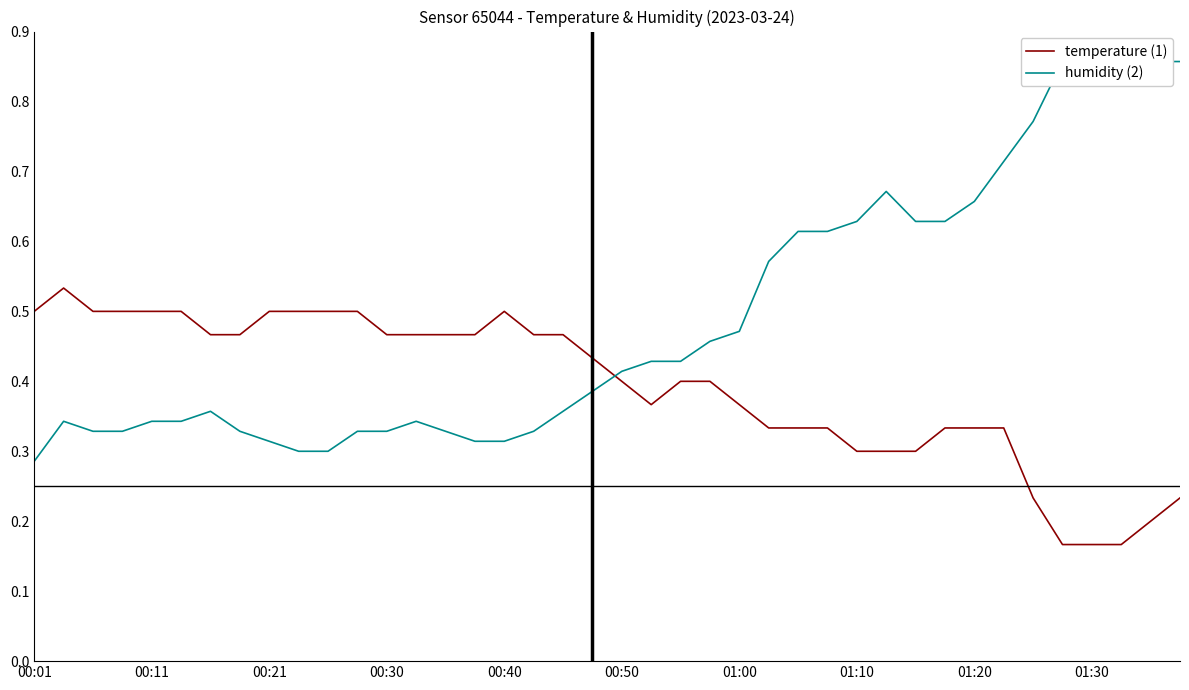

Which series ends up on top after the final intersection of humidity (2) and temperature (1)?

humidity (2)